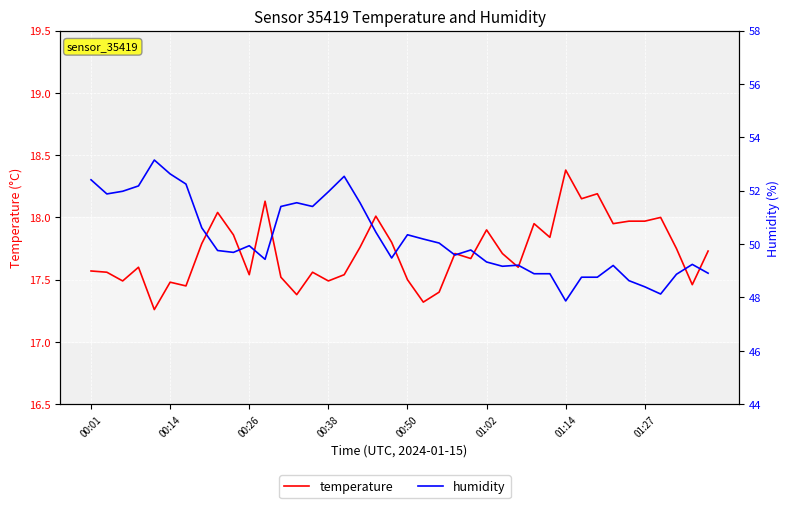

Rank the series at 11 from highest to lowest value.

humidity, temperature